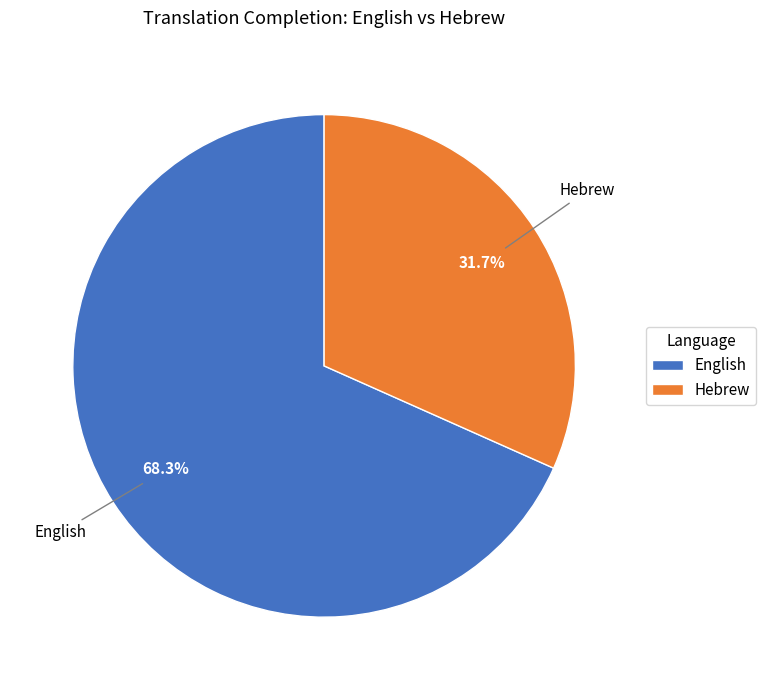

How many segments does this pie chart have?

2